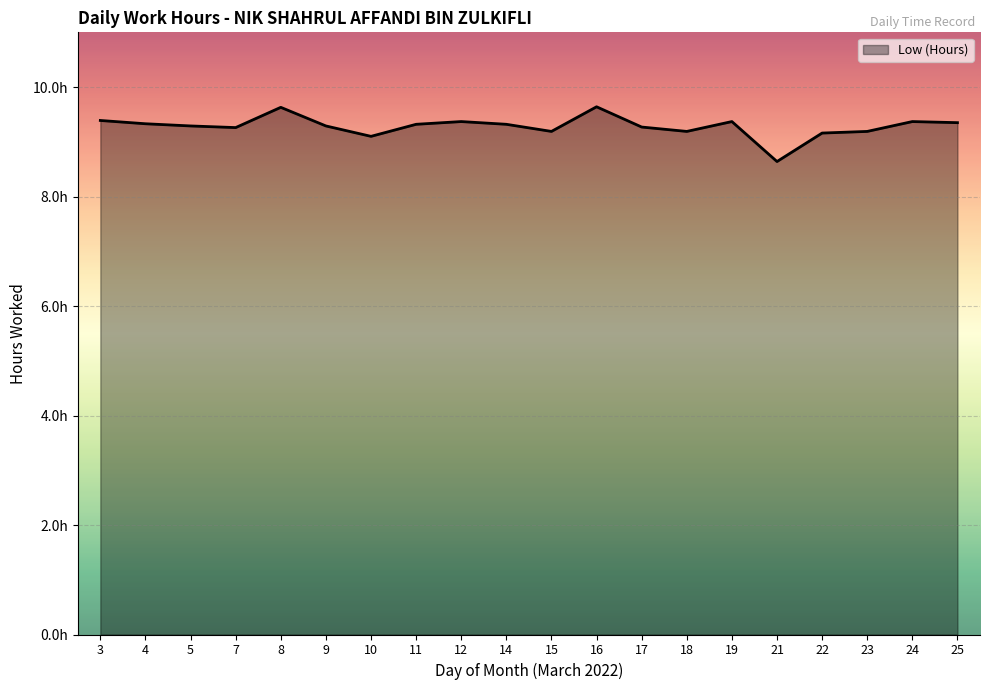

True or false: there are more than 2 points higher than both neighbors.

True